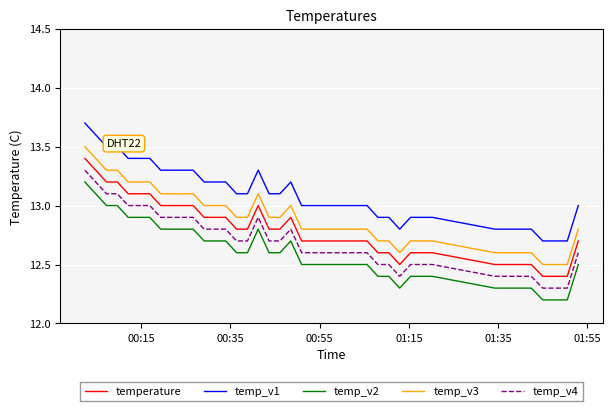

List the series in order of their overall mean, highest first.

temp_v1, temp_v3, temperature, temp_v4, temp_v2